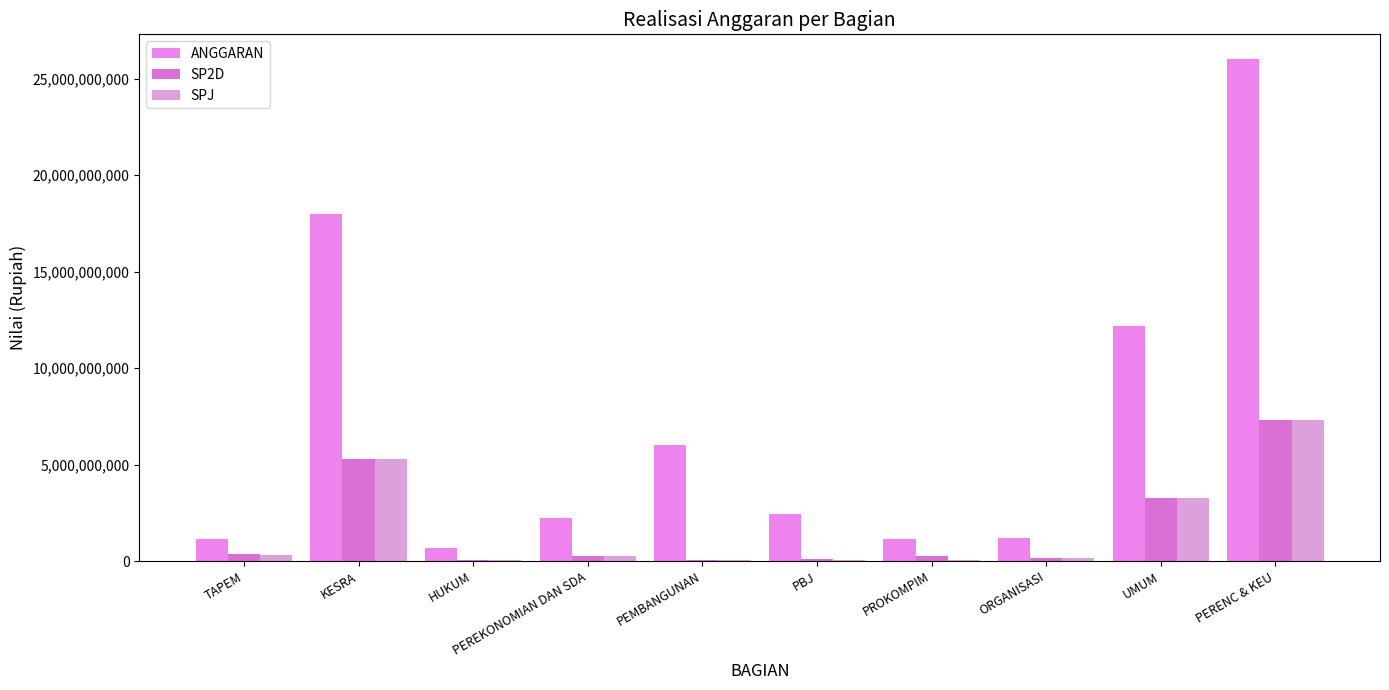

What is the total value across all series at KESRA?

28551966300